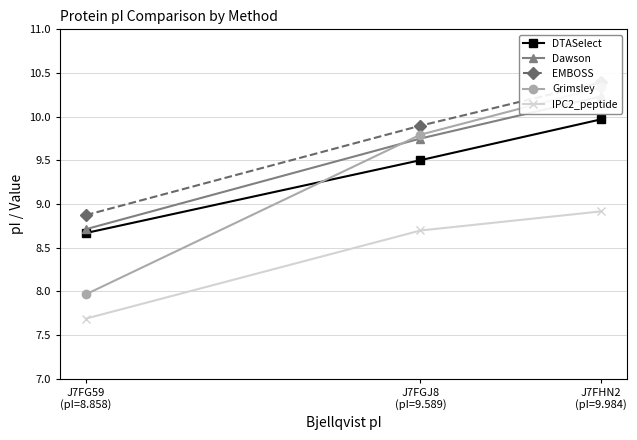

Which series has the widest spread of values?

Grimsley